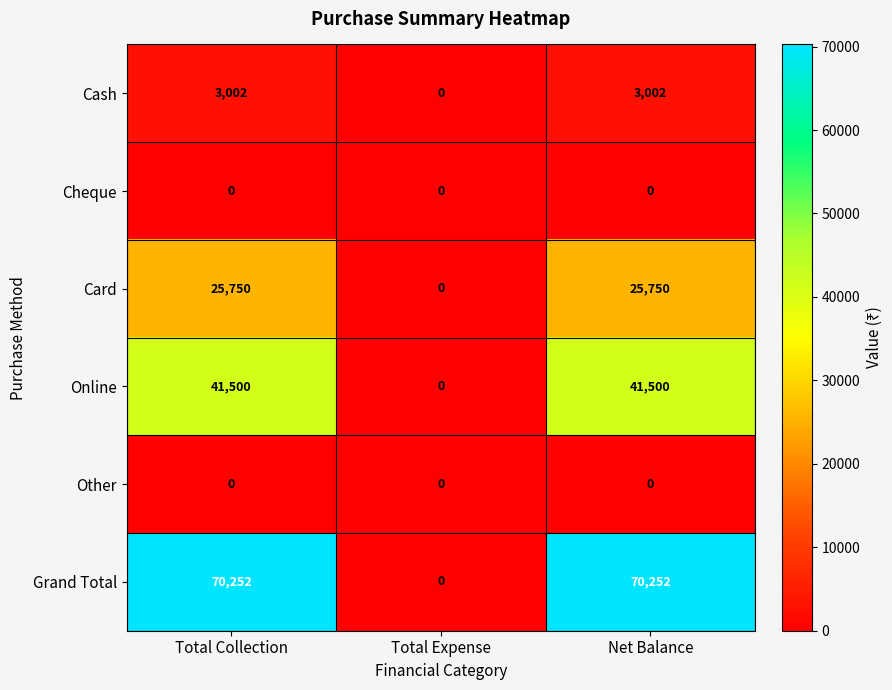

How many Card values are between 0 and 25750?

3